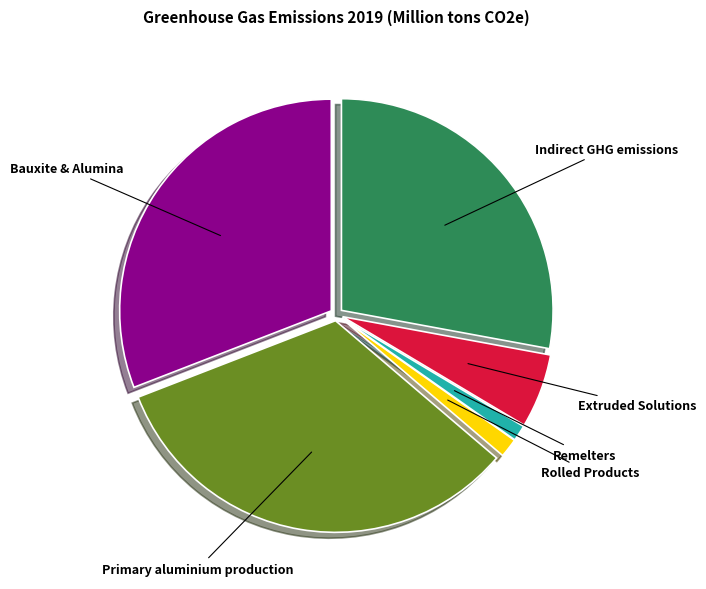

Is there a majority slice in this chart?

No